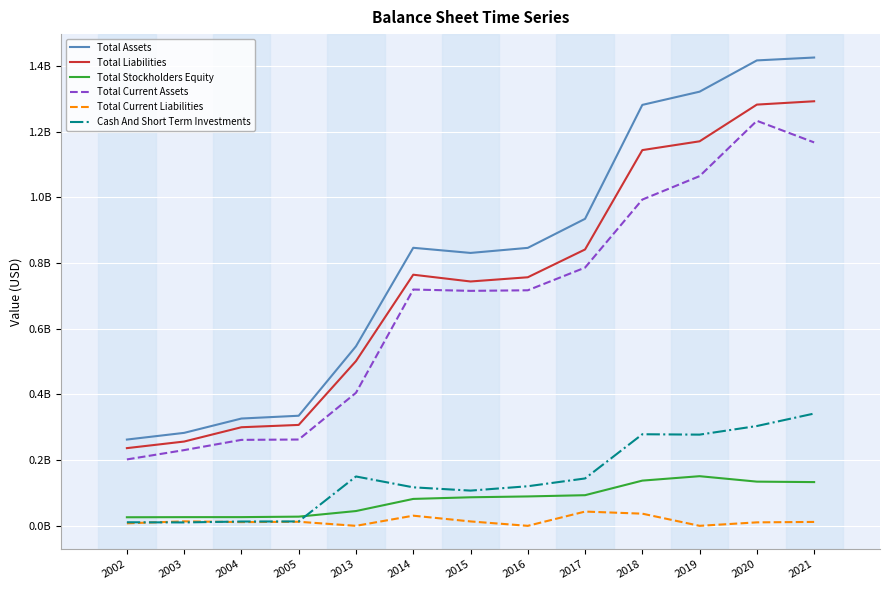

Does the chart display data point markers on the line(s)?

No